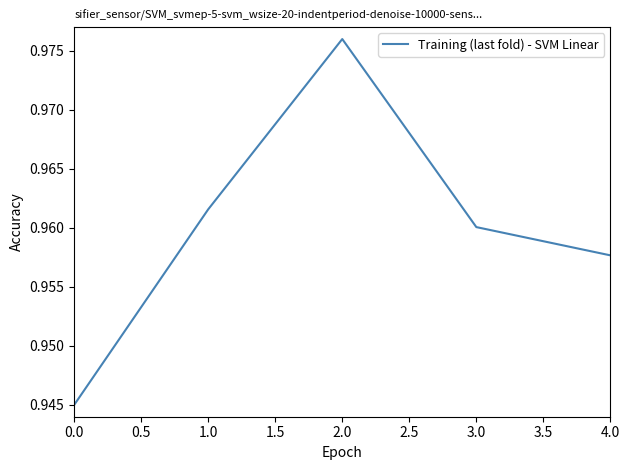

The chart shows a value of 1.2 at 0.0. True or false?

False